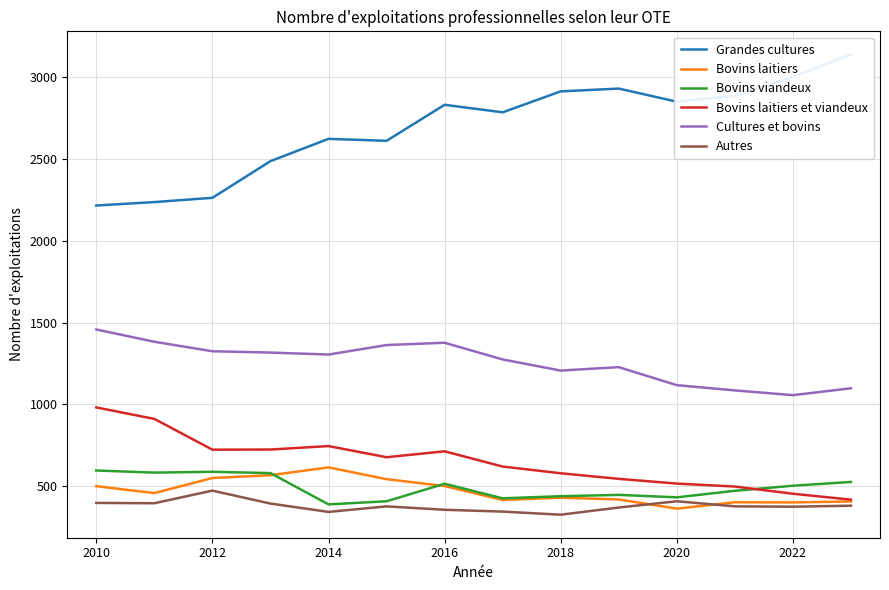

True or false: Cultures et bovins has a value of 822 at 2016.

False